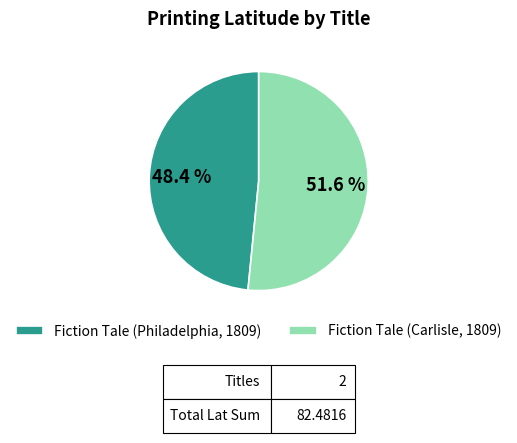

Which slice is the largest?

Fiction Tale (Carlisle, 1809)